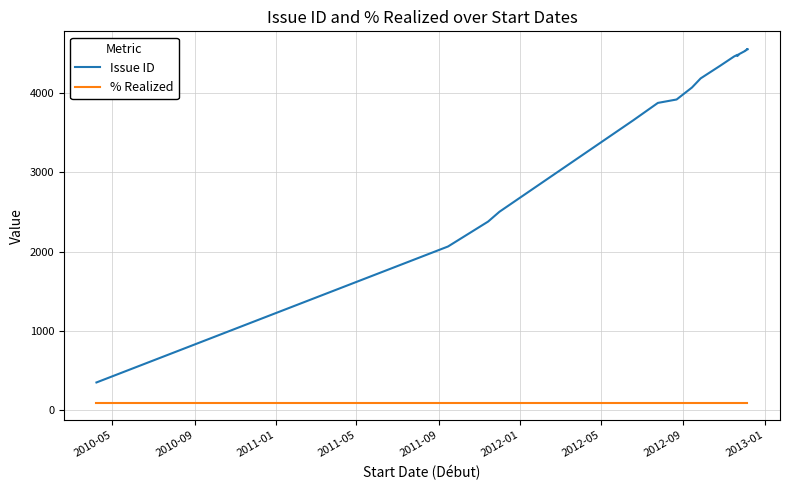

Does the chart have visible grid lines?

Yes